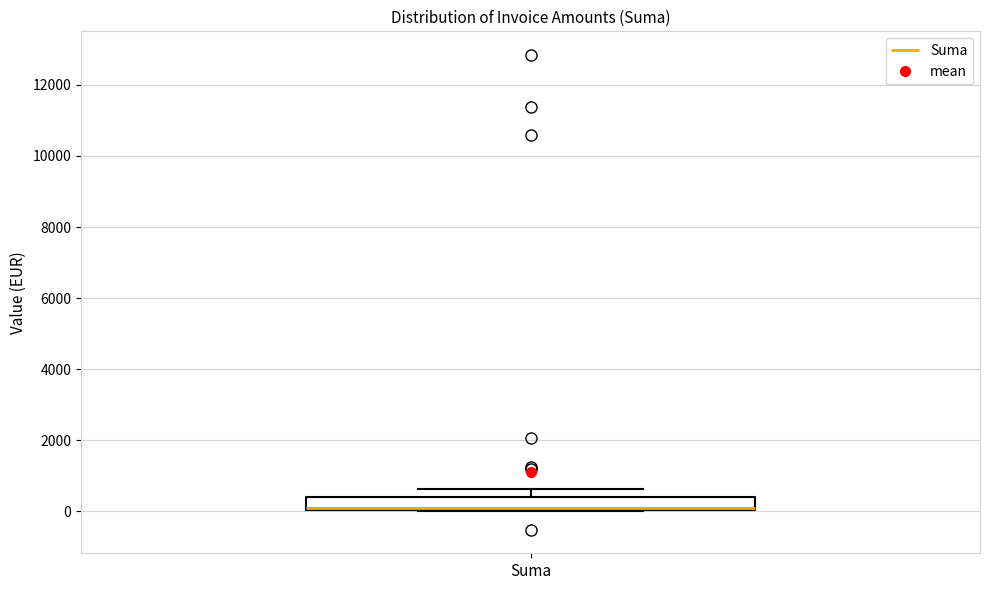

Where does the upper whisker of the box for Suma end on the y-axis? The values are not printed on the chart, so give them approximately, as read against the axis.

600